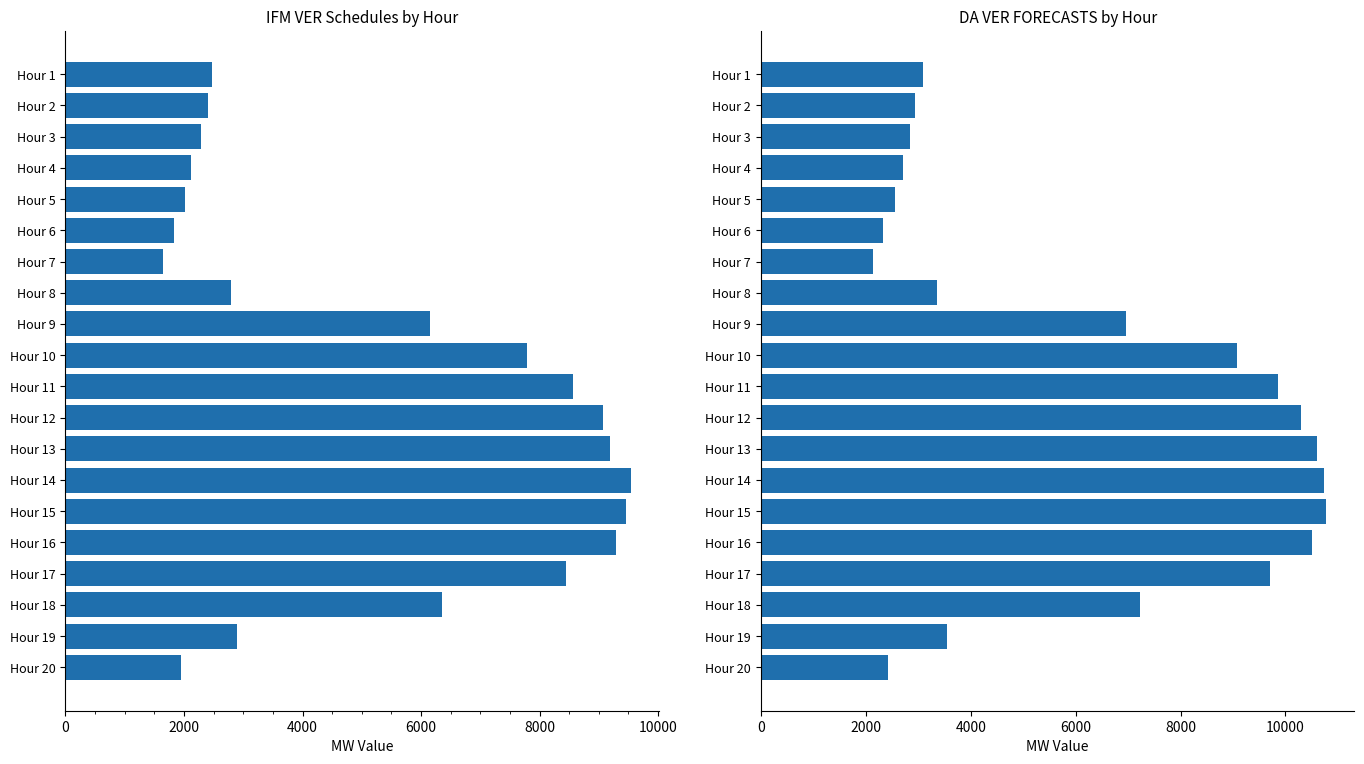

Reading right to left, list all the values displayed in this chart.

IFM VER Schedules: 1949.2	2900.1	6360.4	8448.0	9293.8	9467.2	9540.2	9183.5	9076.6	8562.4	7780.6	6144.7	2790.8	1650.8	1826.4	2009.6	2122.9	2284.2	2404.5	2466.4
DA VER FORECASTS: 2416.2	3547.5	7219.7	9697.0	10504.2	10775.9	10731.4	10594.1	10301.9	9857.1	9084.6	6956.2	3360.8	2140.9	2334.2	2553.9	2714.3	2848.2	2944.8	3085.3